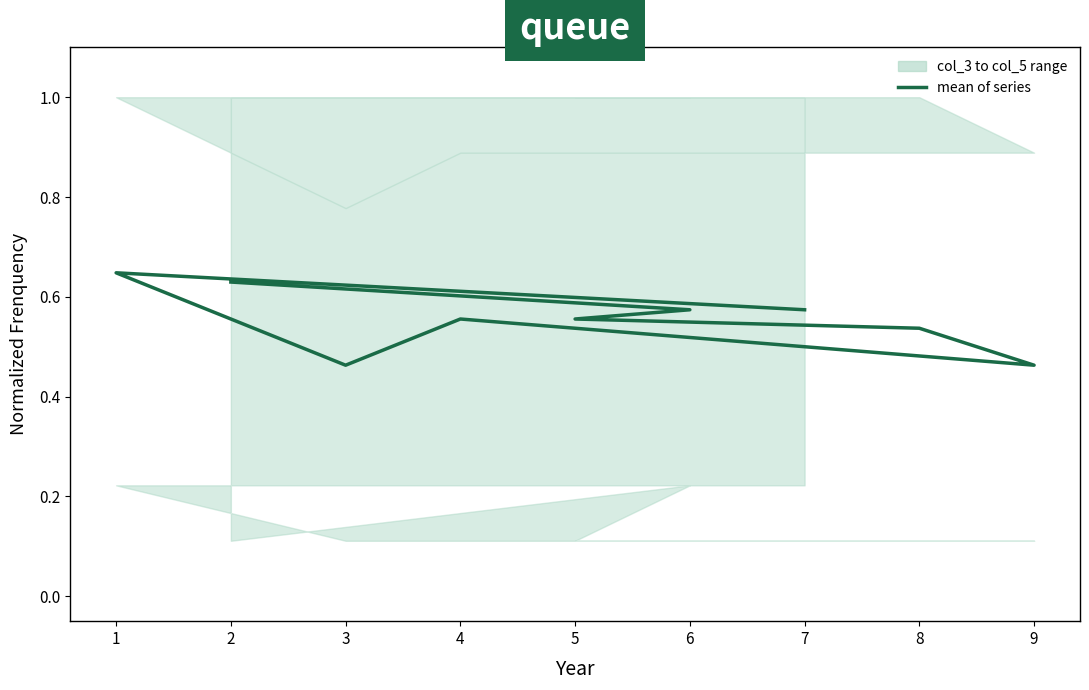

Reading left to right, transcribe all the data shown in this chart.

0.6	0.6	0.6	0.5	0.5	0.6	0.5	0.6	0.6